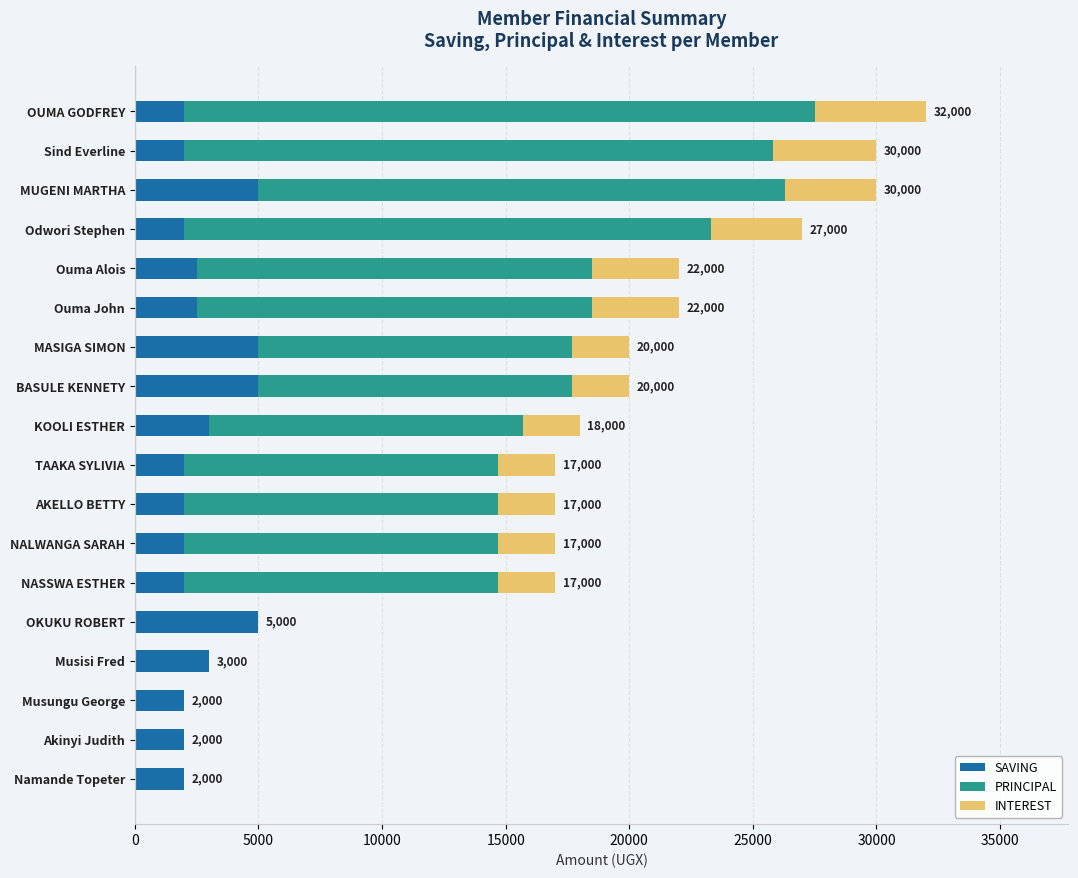

The value of SAVING at KOOLI ESTHER is 3000. True or false?

True